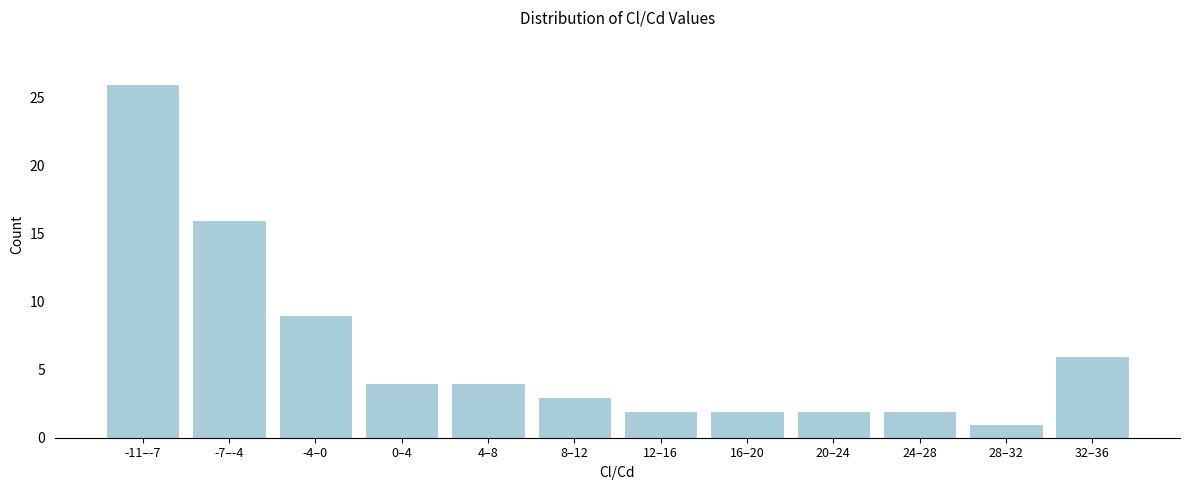

Reading left to right, extract all data points from this chart.

-11–-7=26	-7–-4=16	-4–0=9	0–4=4	4–8=4	8–12=3	12–16=2	16–20=2	20–24=2	24–28=2	28–32=1	32–36=6